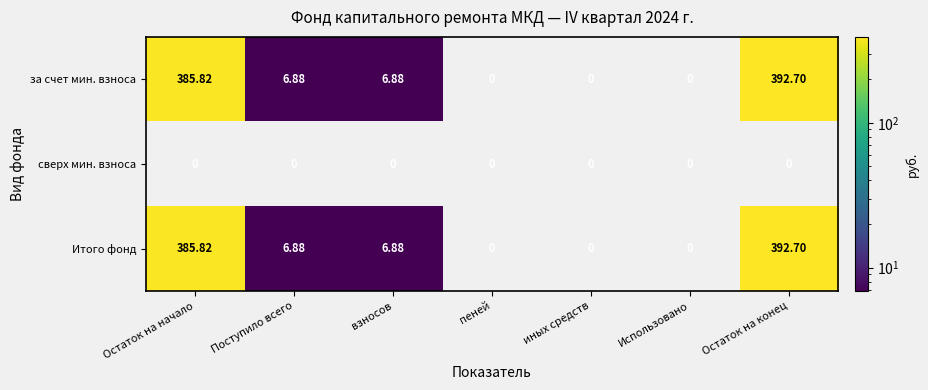

Is the value of за счет мин. взноса at Остаток на конец greater than the value of Итого фонд at Остаток на начало?

Yes